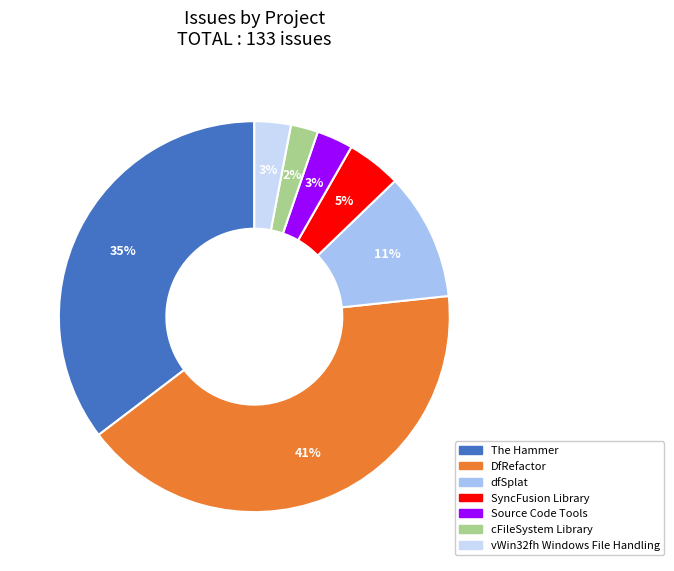

To the nearest percent, what is the difference between the largest and smallest slice percentages?

39%